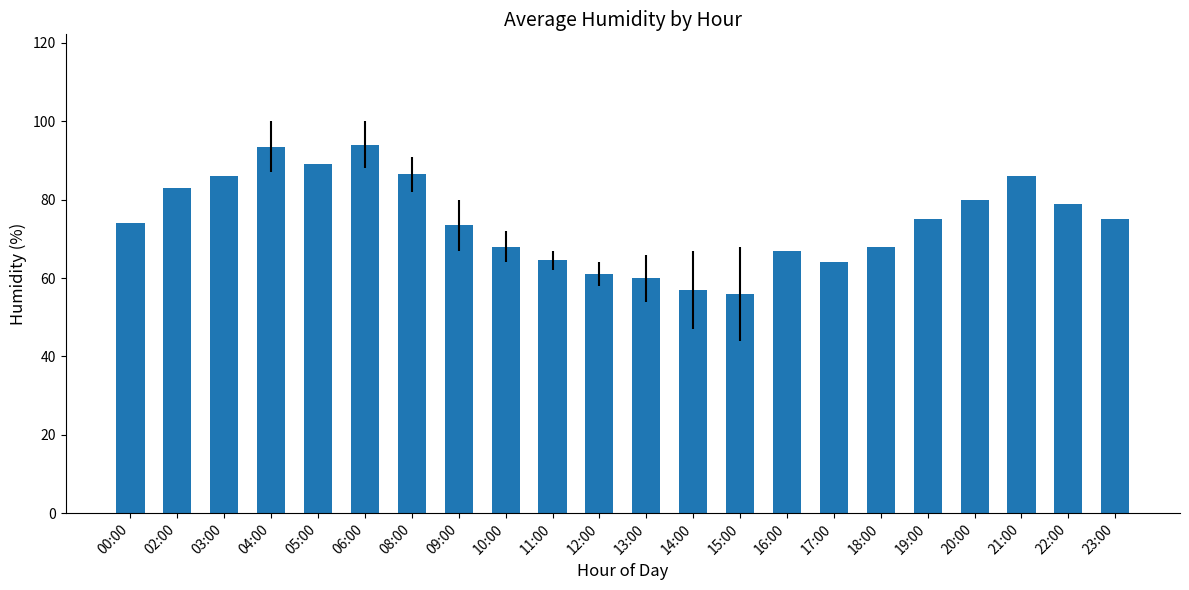

Reading left to right, transcribe all the data shown in this chart.

74.0	83.0	86.0	93.5	89.0	94.0	86.5	73.5	68.0	64.5	61.0	60.0	57.0	56.0	67.0	64.0	68.0	75.0	80.0	86.0	79.0	75.0